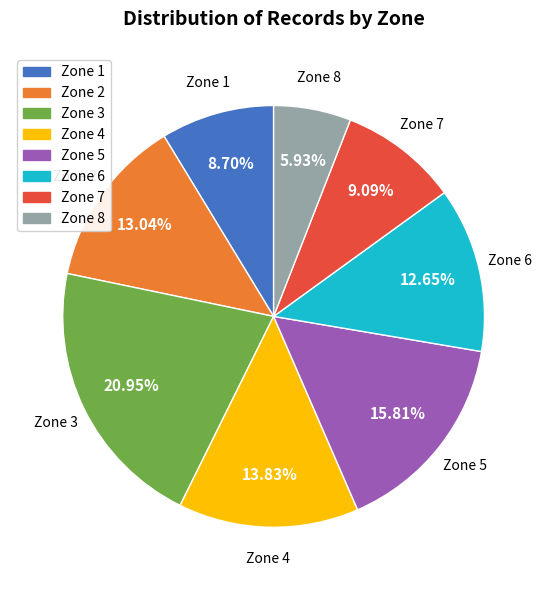

To the nearest percent, what percentage of the pie is Zone 5?

16%